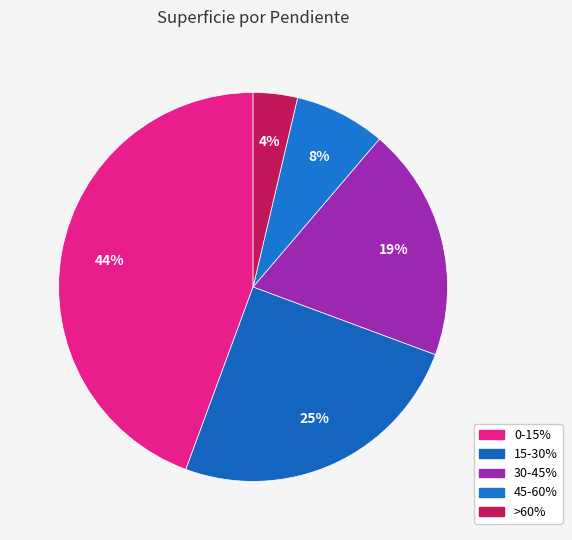

To the nearest percent, what is the combined percentage of 30-45% and 15-30%?

44%